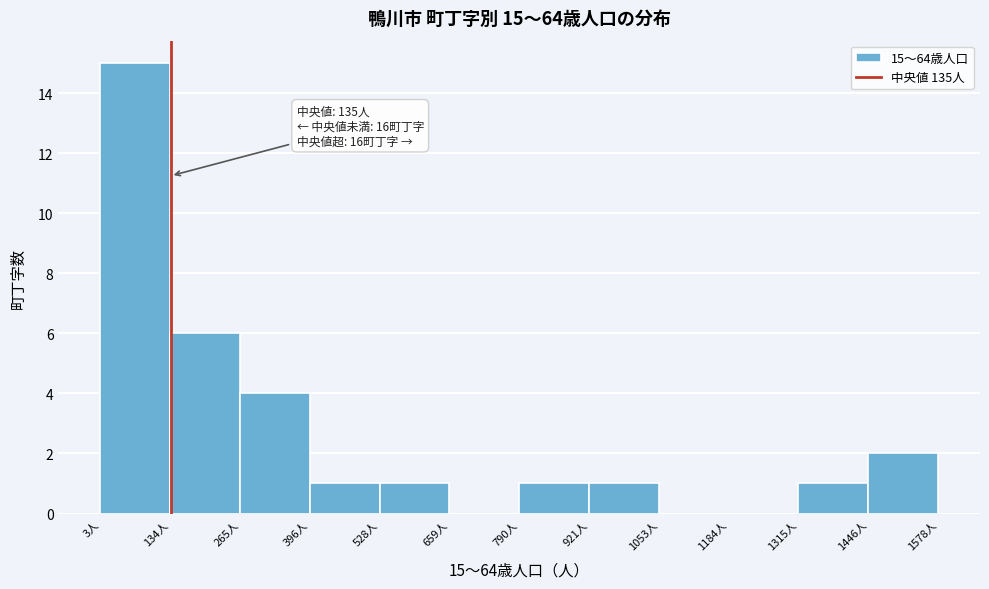

Over which range of the x-axis is the bar tallest?

0 to 140